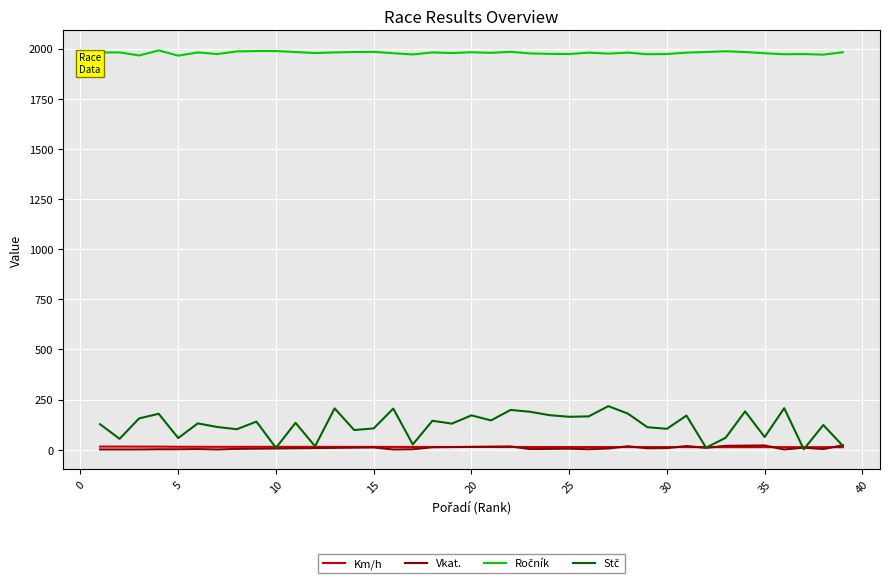

What is the greatest value displayed?

1991.0